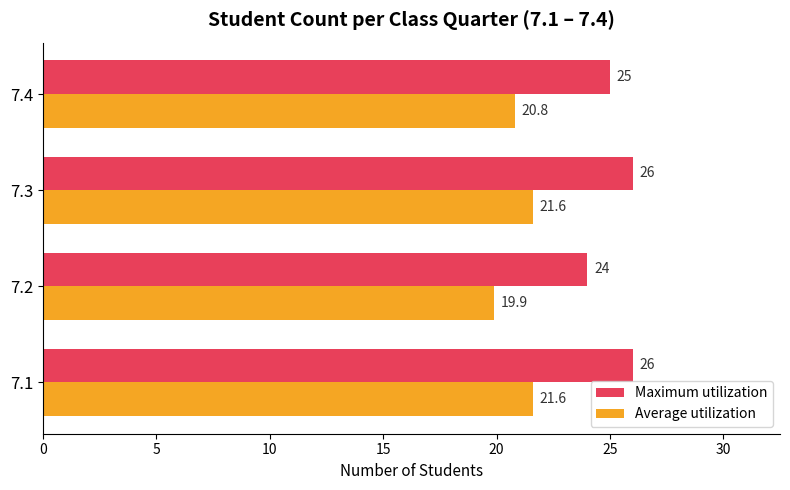

Is the value of Maximum utilization at 7.2 greater than the value of Average utilization at 7.2?

Yes